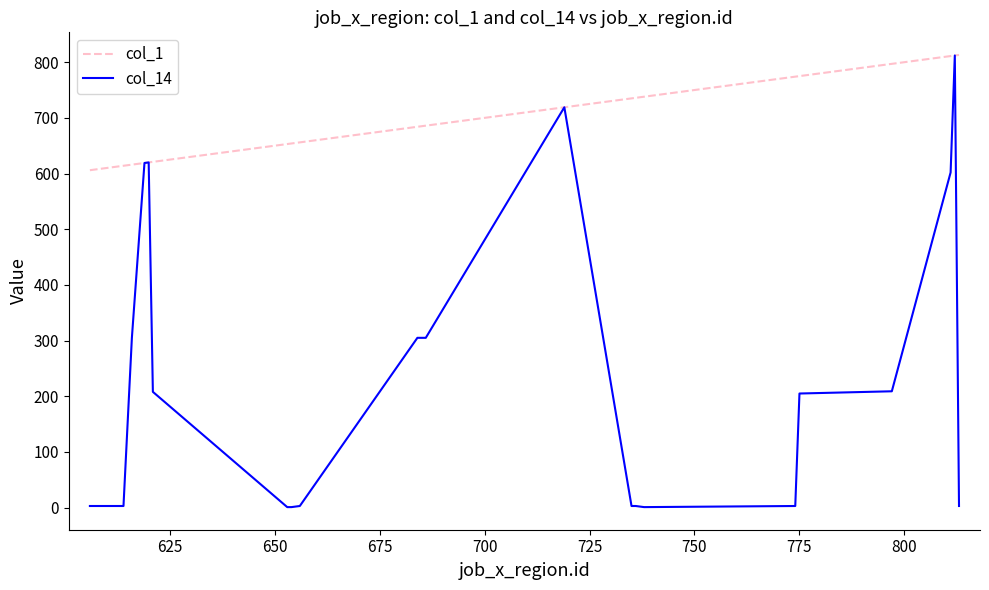

Which series has the largest total across all categories?

col_1